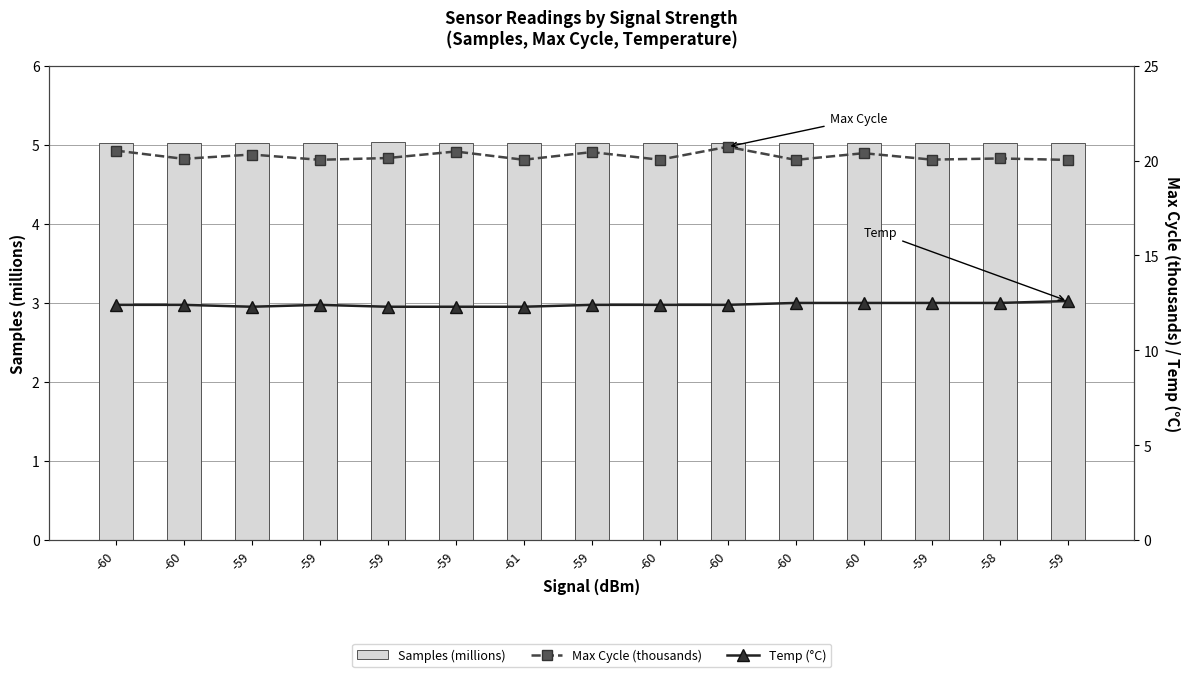

List the series in order of their overall mean, highest first.

Max Cycle (thousands), Temp (°C), Samples (millions)